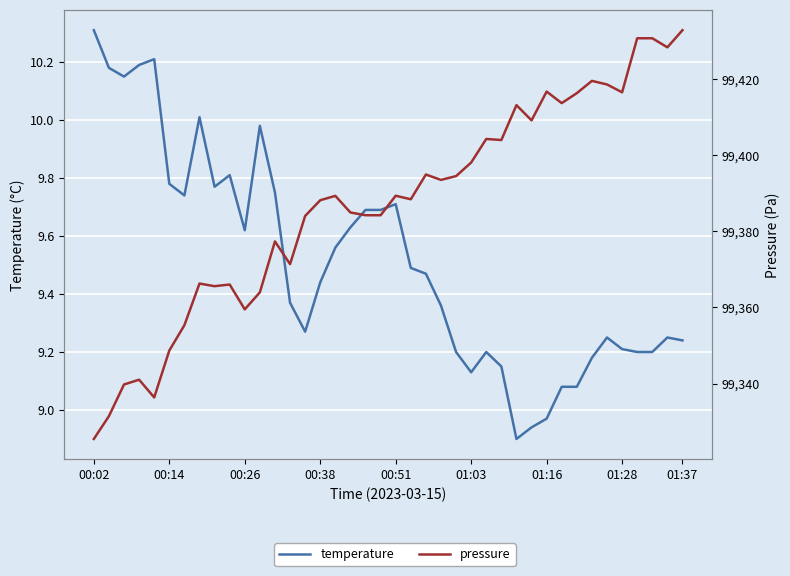

True or false: pressure and temperature cross at least once.

False